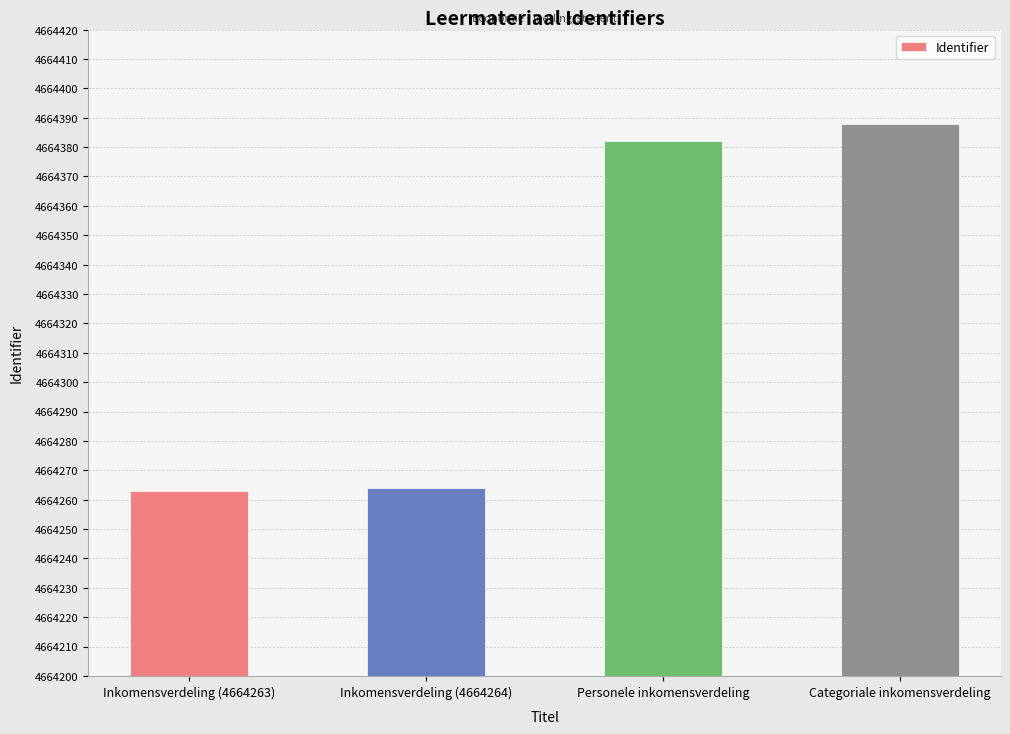

What is the average value?

4664324